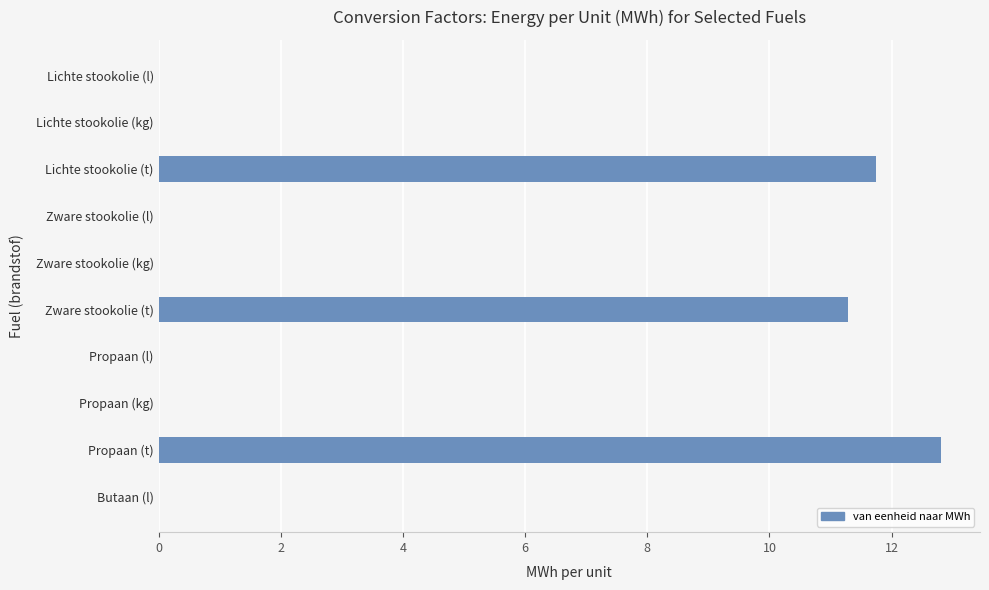

Count the number of data series in this chart.

1